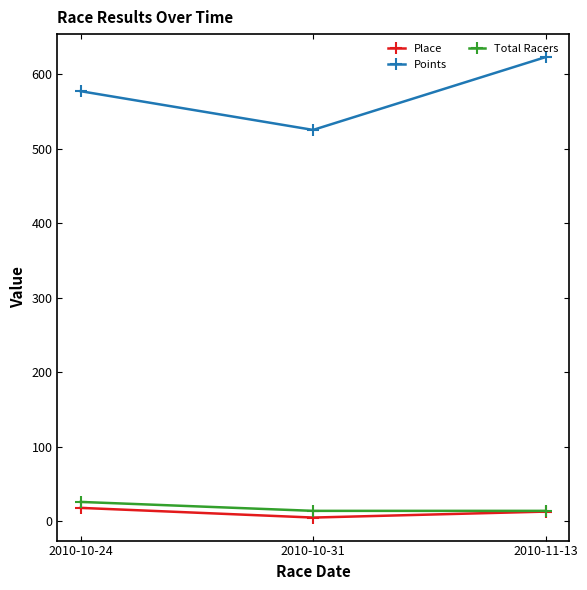

What is the minimum value for Points?

525.5